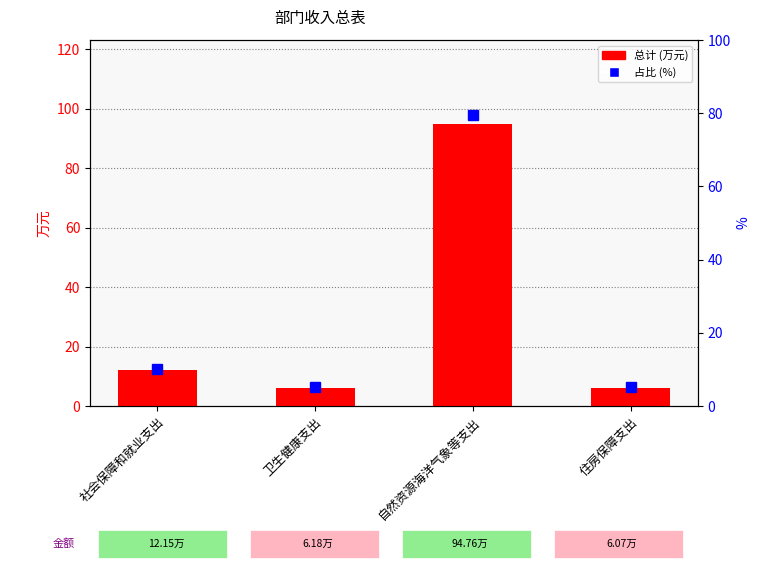

True or false: 总计 (万元) has a value of 8.7 at 卫生健康支出.

False